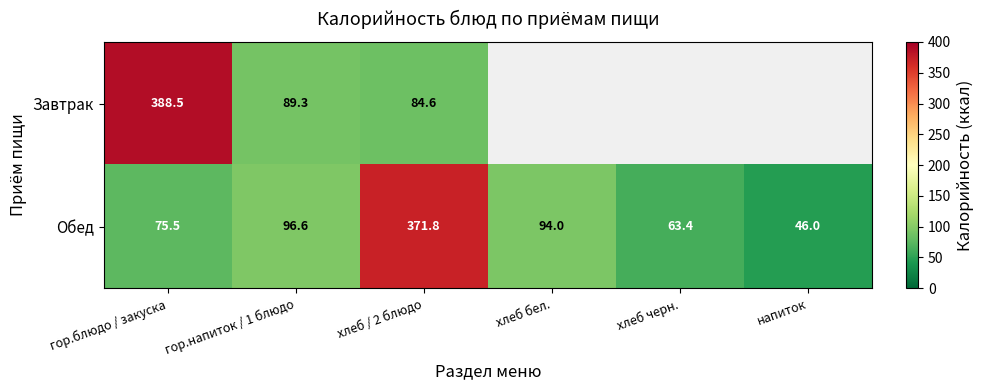

What is the difference between the Завтрак values at гор.напиток / 1 блюдо and хлеб / 2 блюдо?

4.7